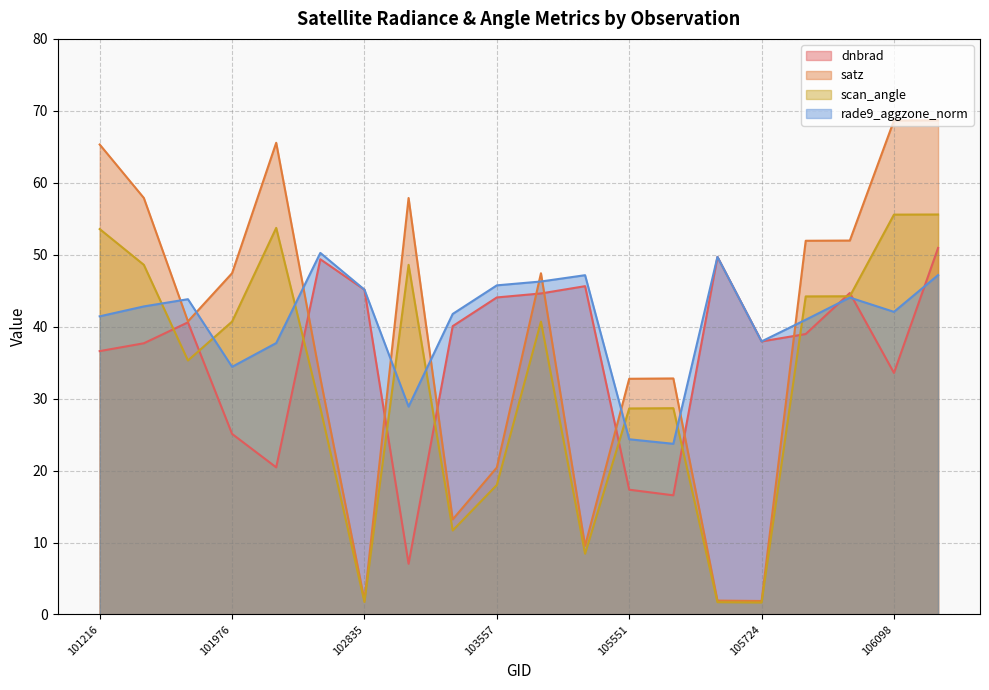

How many values in the rade9_aggzone_norm series exceed 42?

11